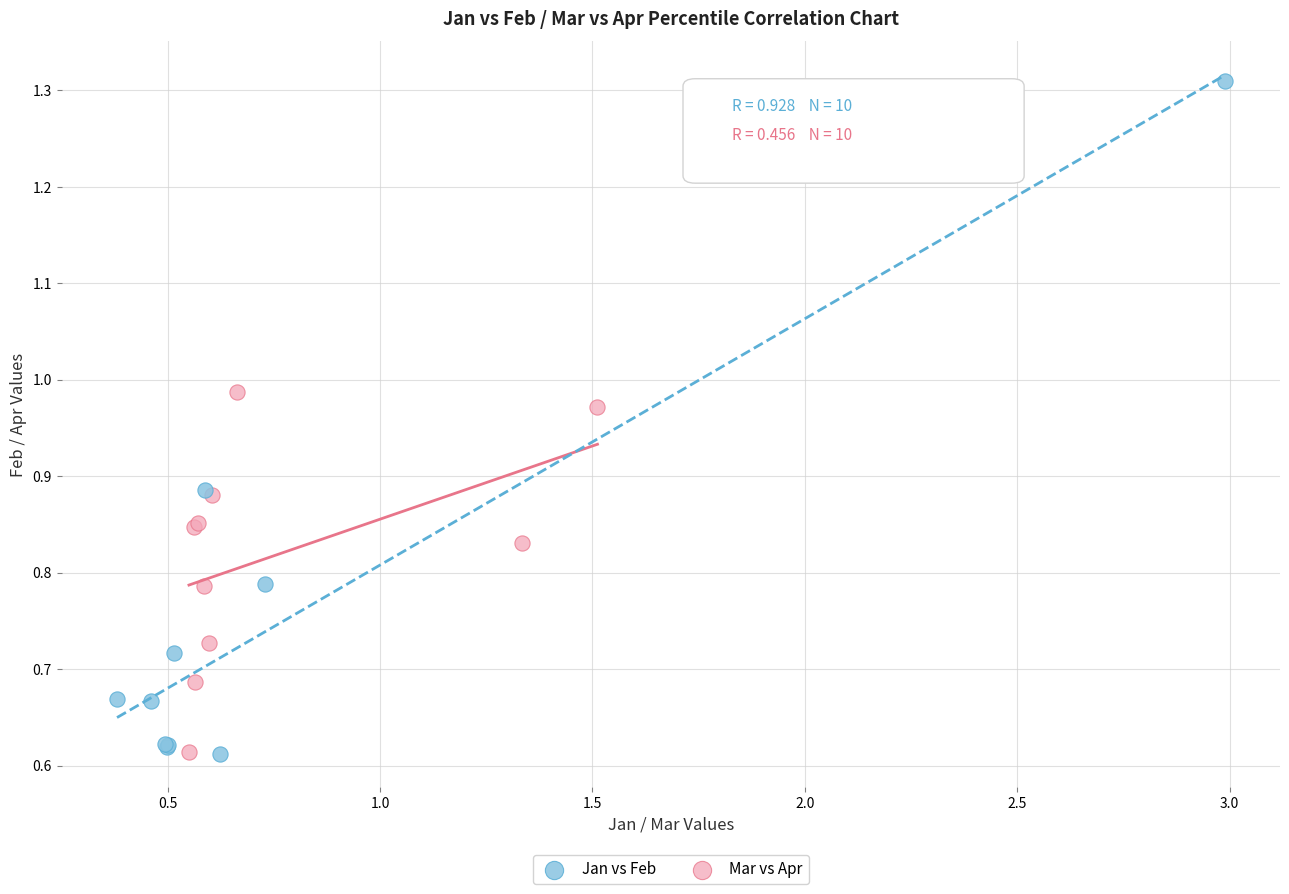

Which series contains the highest Y value?

Jan vs Feb